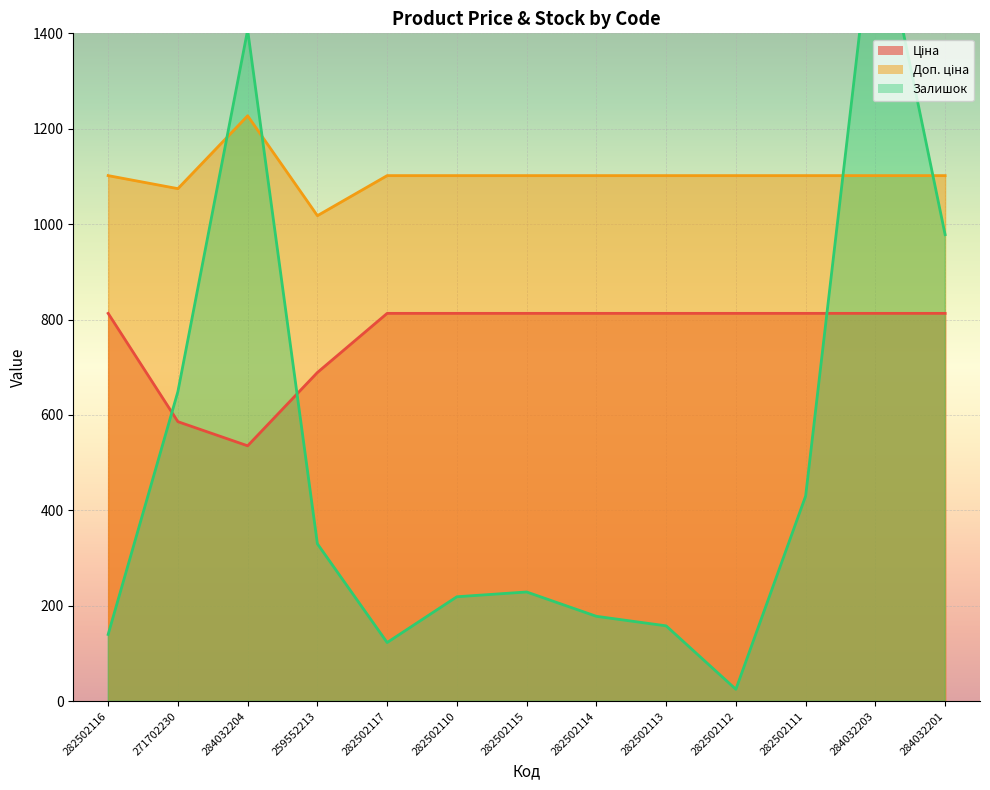

The Залишок series shows 183.3 at 282502111. True or false?

False